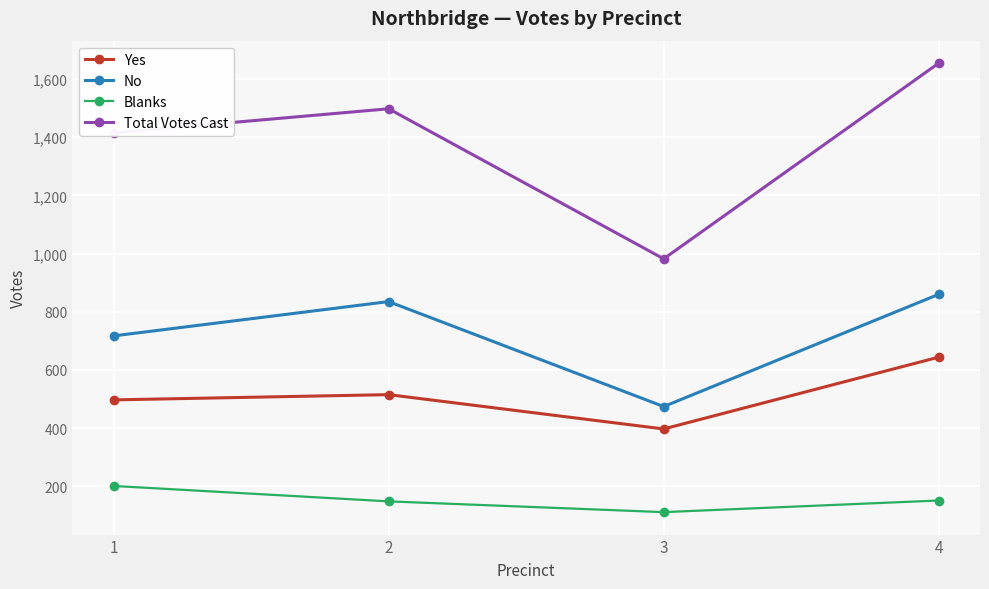

Does the chart display data point markers on the line(s)?

Yes